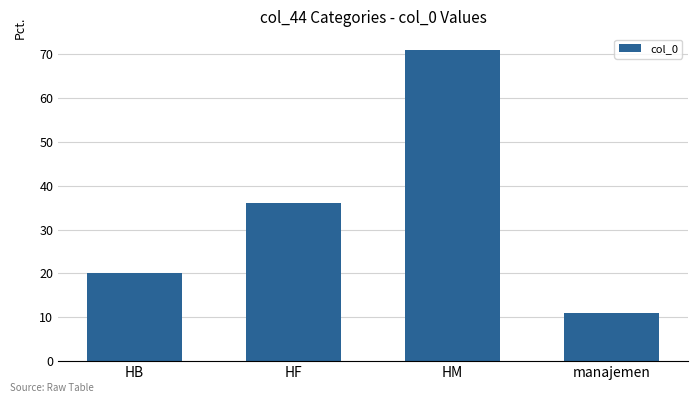

List the labels in order of value, largest first.

HM, HF, HB, manajemen